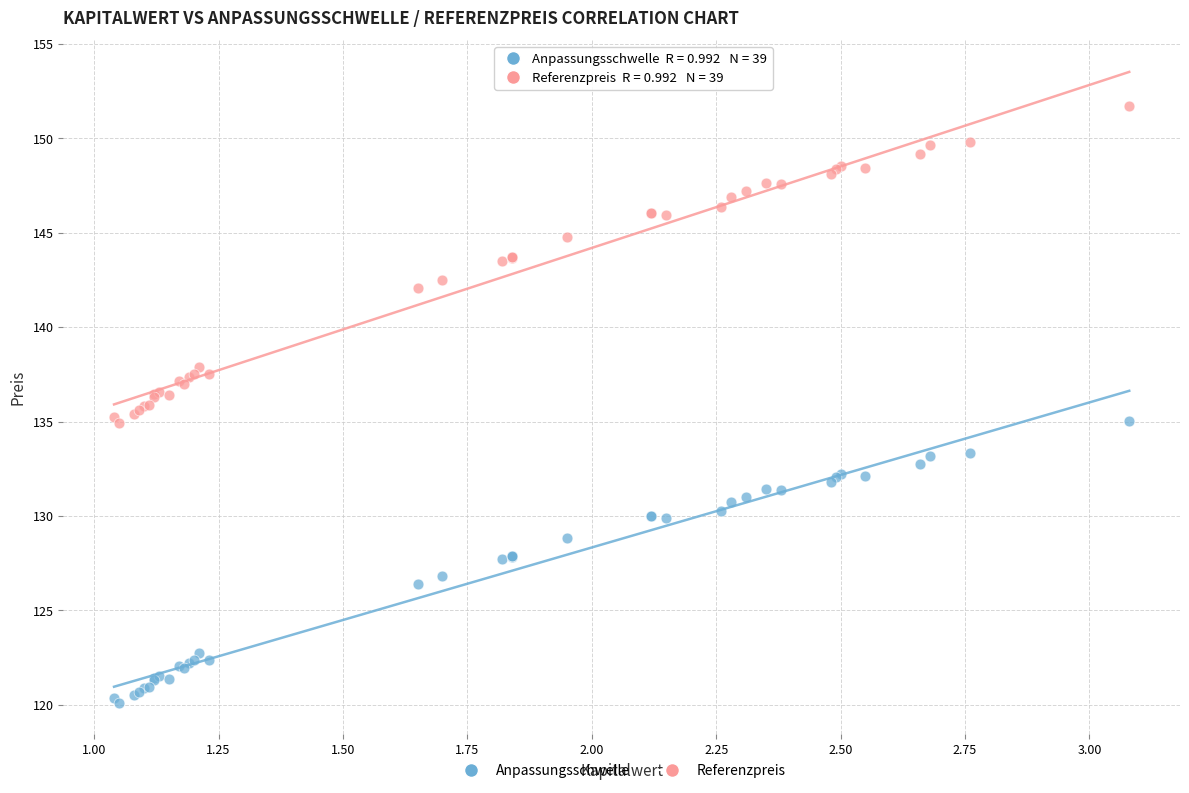

What is the X range (max minus min) for the scatter plot?

2.0